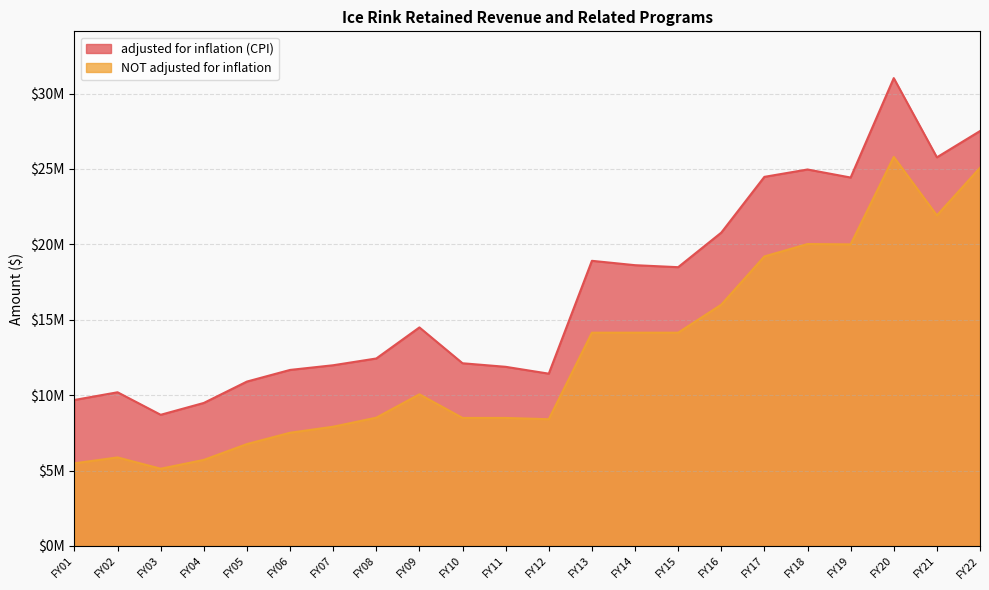

True or false: NOT adjusted for inflation and adjusted for inflation (CPI) intersect in this chart.

False